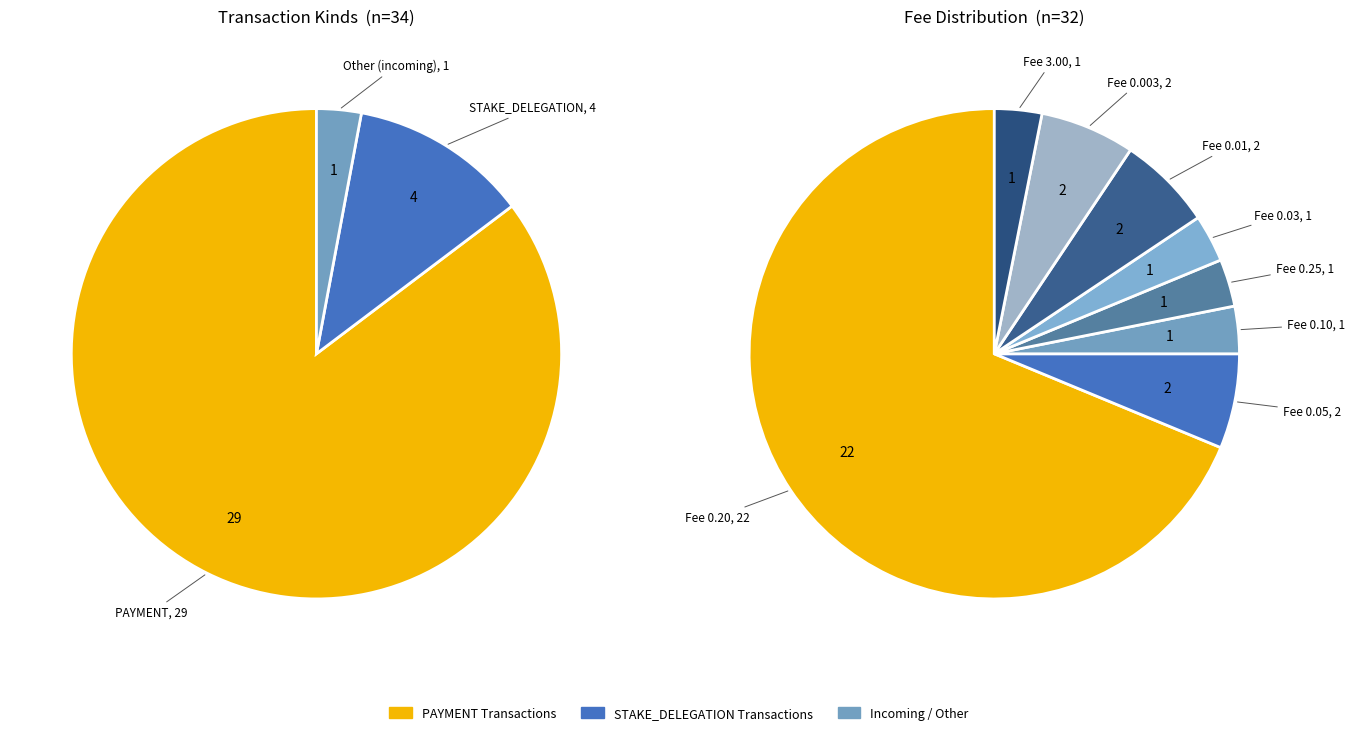

Do Other and PAYMENT together represent more than half of the pie?

Yes